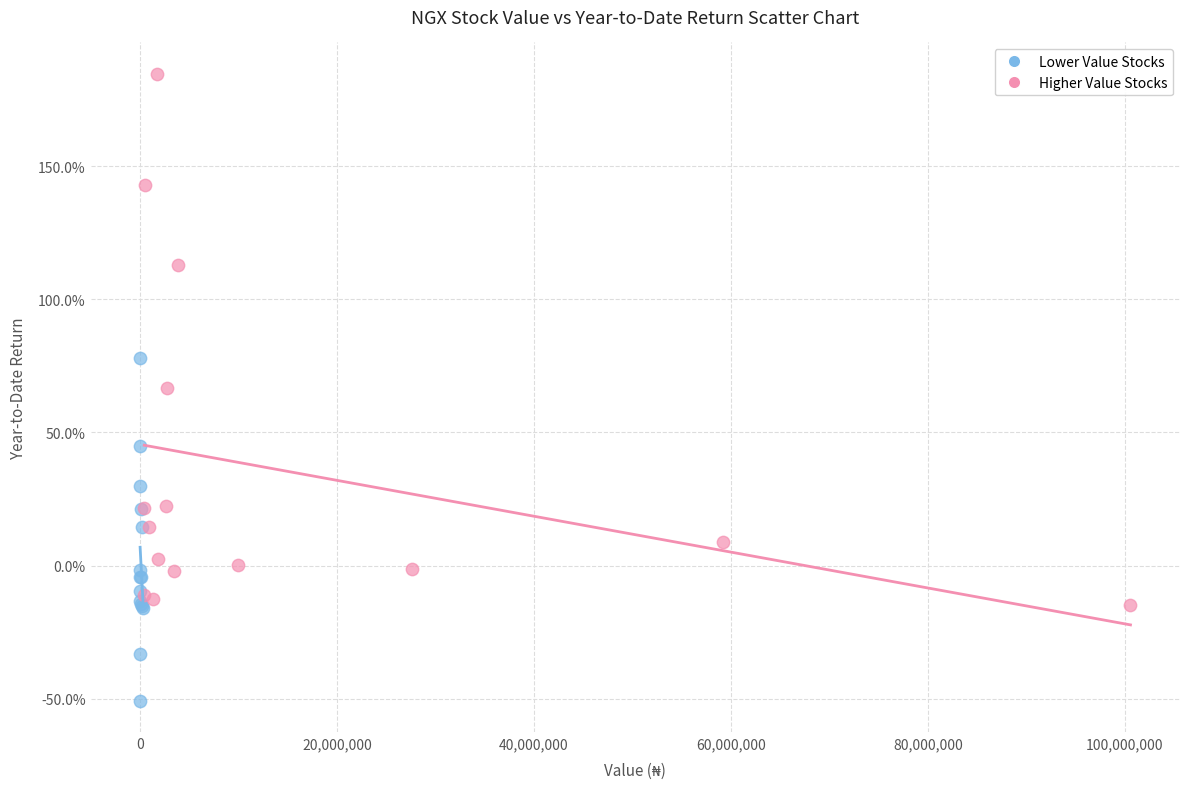

What are all the series names shown in the legend?

Lower Value Stocks, Higher Value Stocks